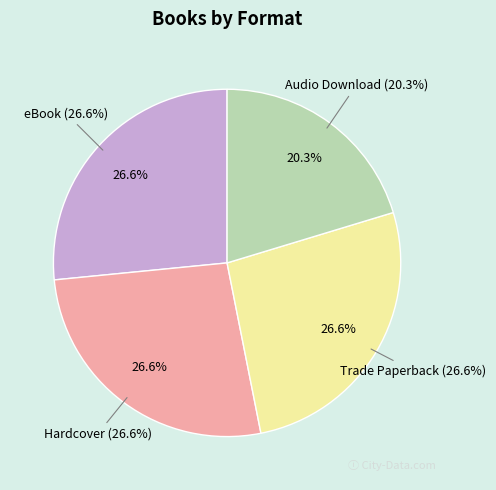

What is the change in value from Trade Paperback to Audio Download?

-4